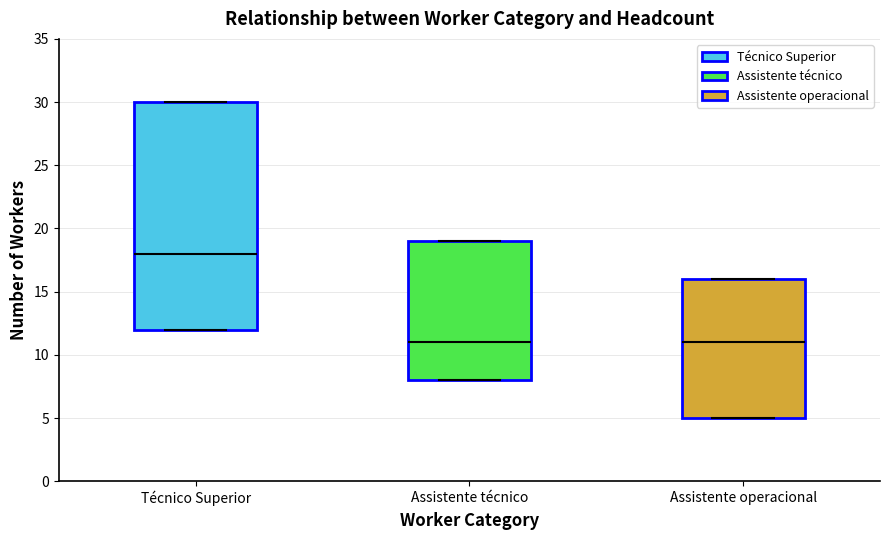

Which box is the tallest, from its lower edge to its upper edge?

Técnico Superior